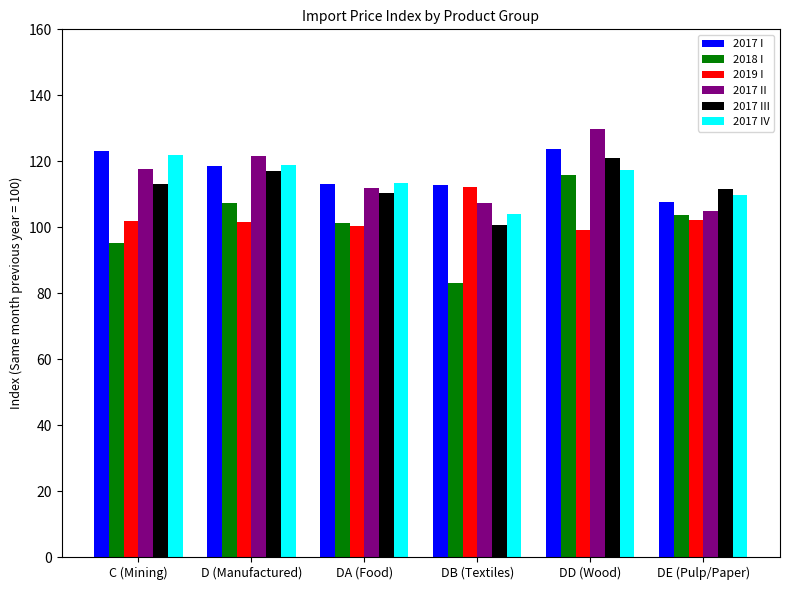

What position from the right is DA (Food)?

4